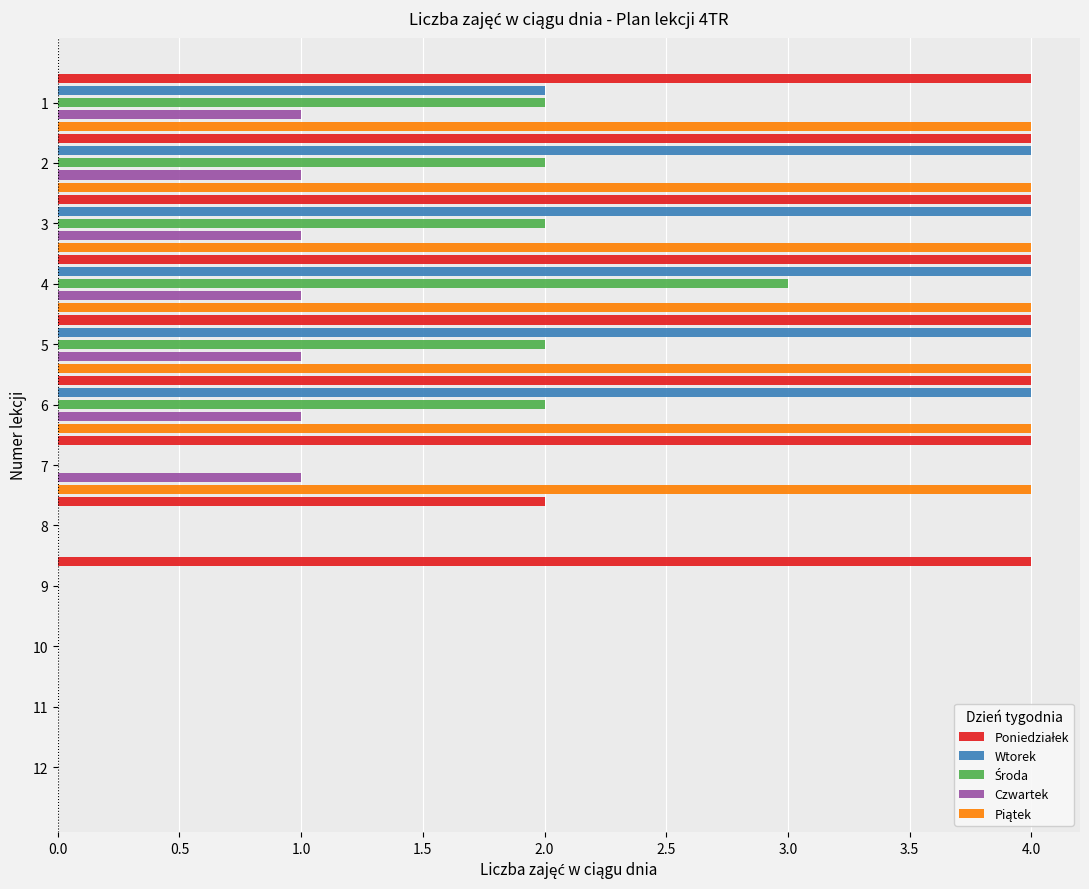

Which series changed the most between 3 and 7?

Wtorek